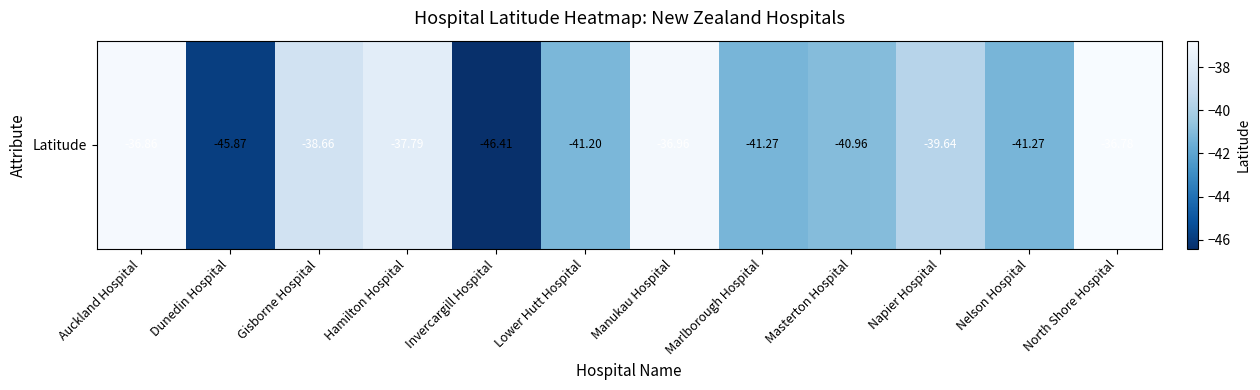

Which label corresponds to the smallest value in the chart?

Invercargill Hospital